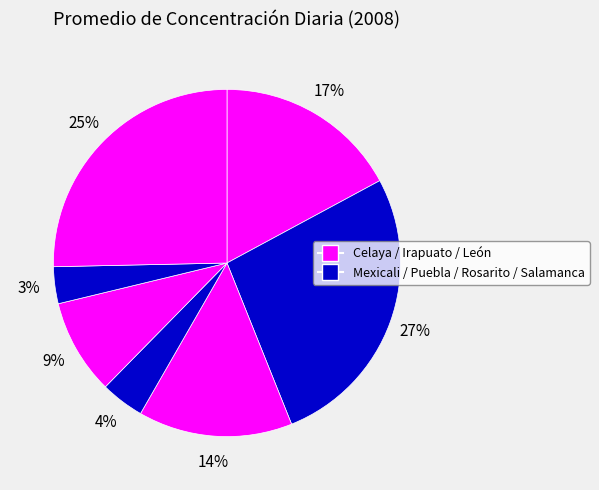

Count the number of slices in the pie.

7